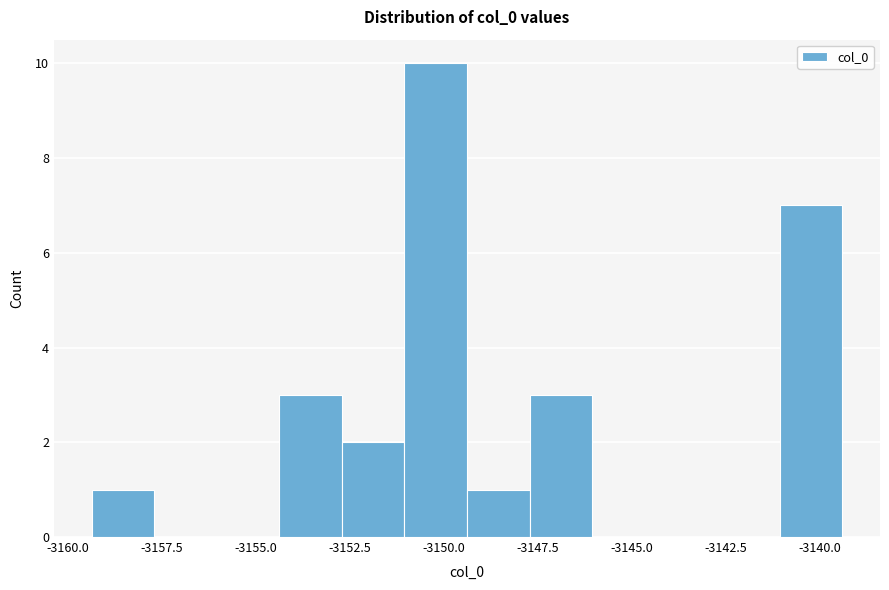

Around what value on the x-axis is the tallest bar? Give the approximate position of its centre, as read against the axis.

-3150.0